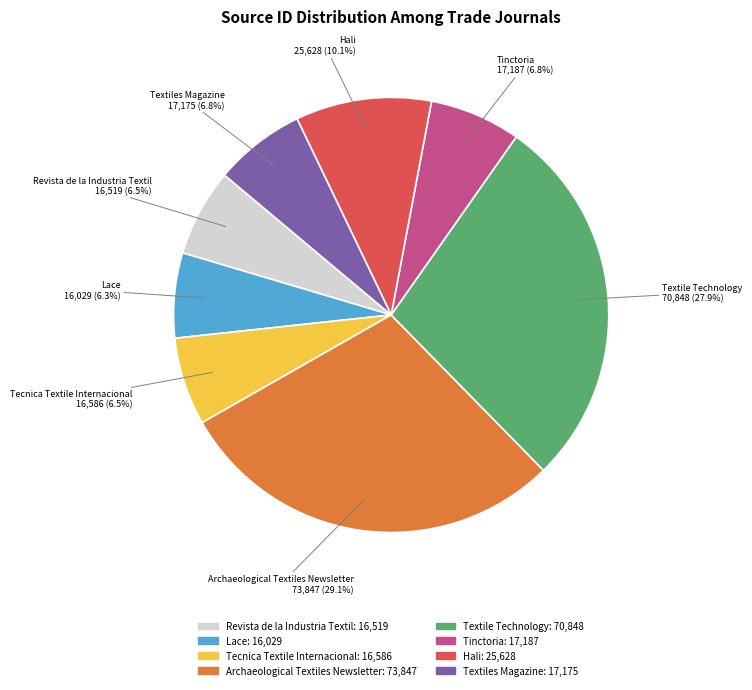

To the nearest percent, what is the average slice percentage?

12%